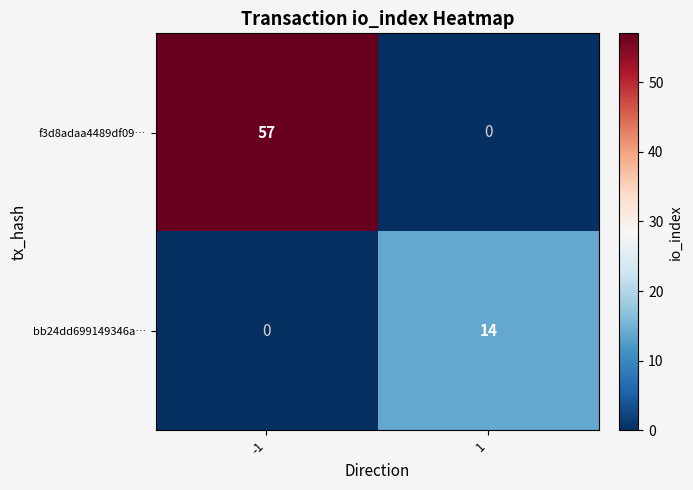

How many categories are shown in the chart?

2